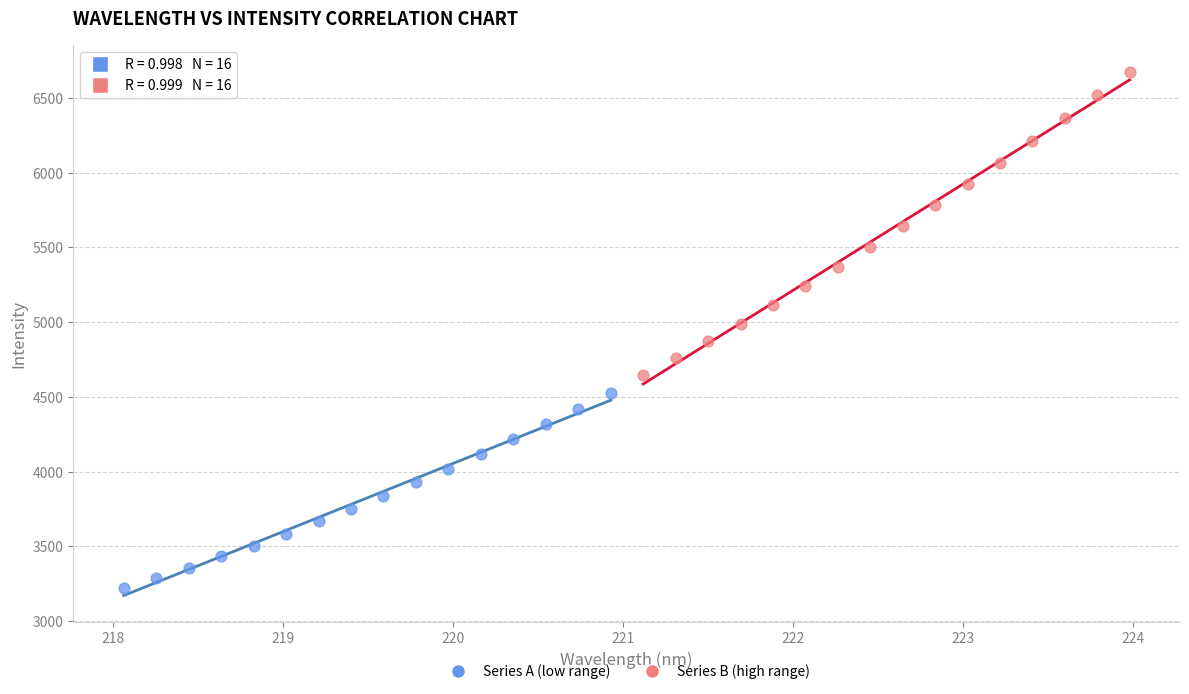

Which series has the widest spread of Y values?

Series B (high range)